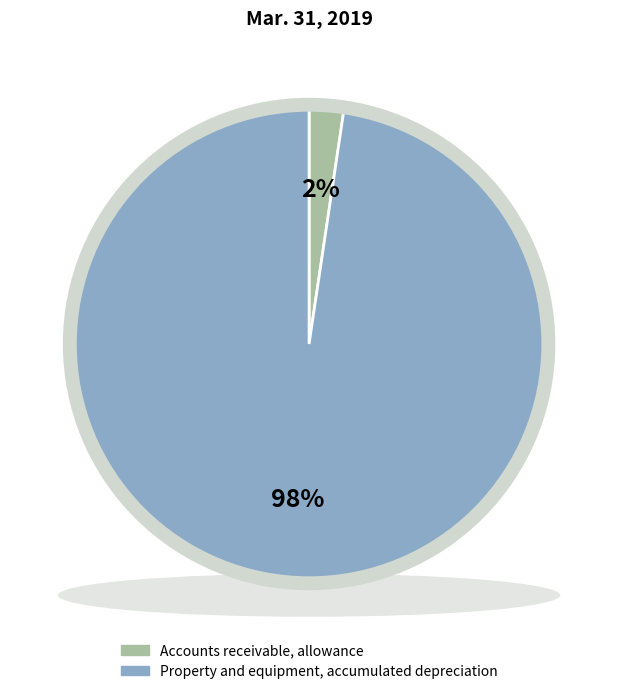

True or false: Property and equipment, accumulated depreciation accounts for 98% of the total.

True